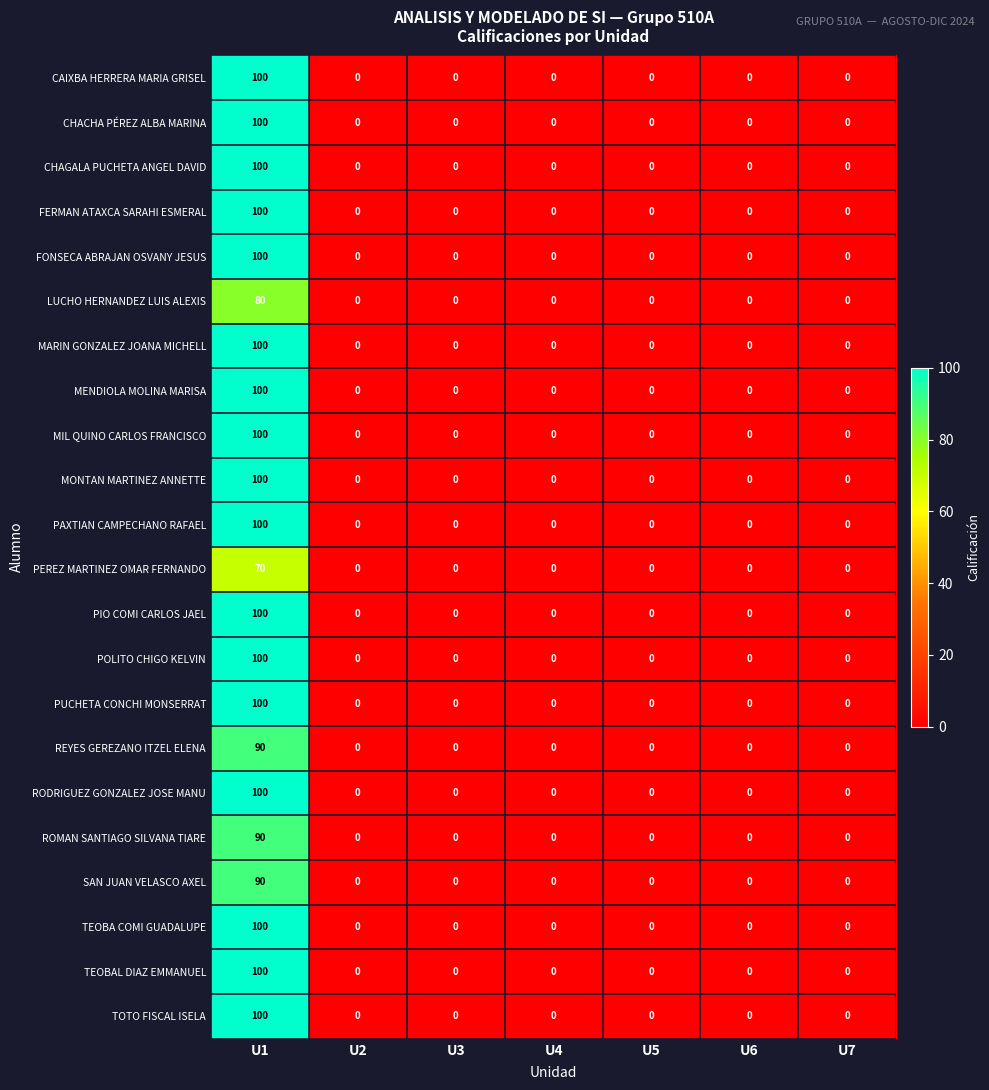

At which label does TEOBA COMI GUADALUPE reach its peak?

U1